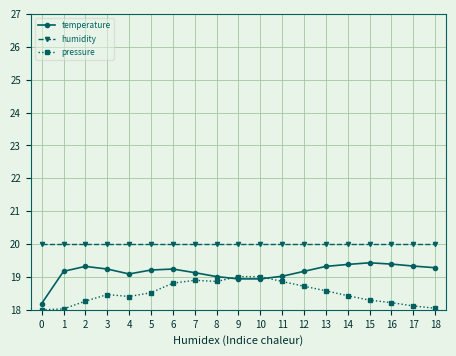

Which series has the largest total across all categories?

humidity